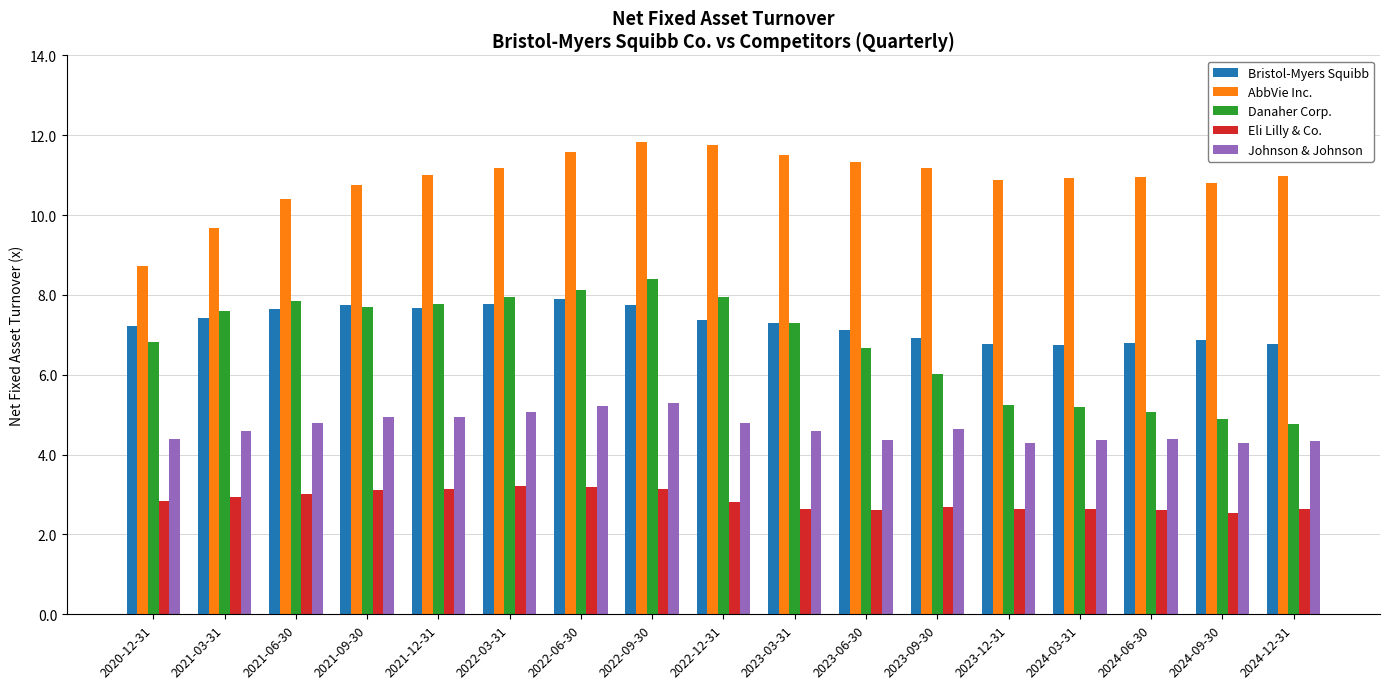

Count the number of data series in this chart.

5